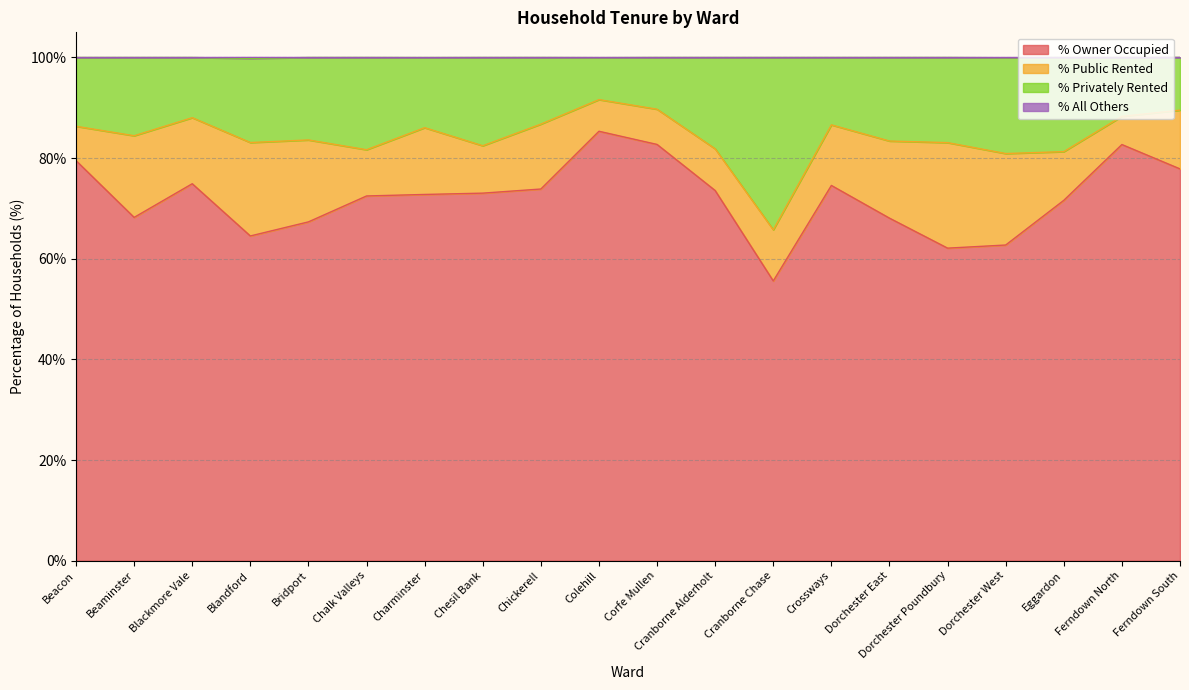

What is the total value across all series at Ferndown North?

100.0